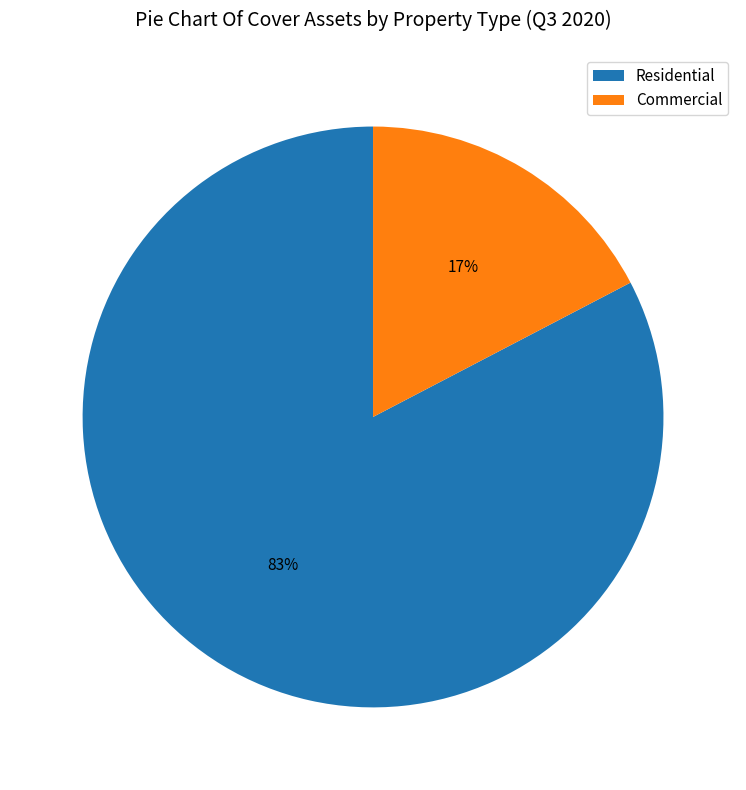

To the nearest percent, what is the combined percentage of Commercial and Residential?

100%